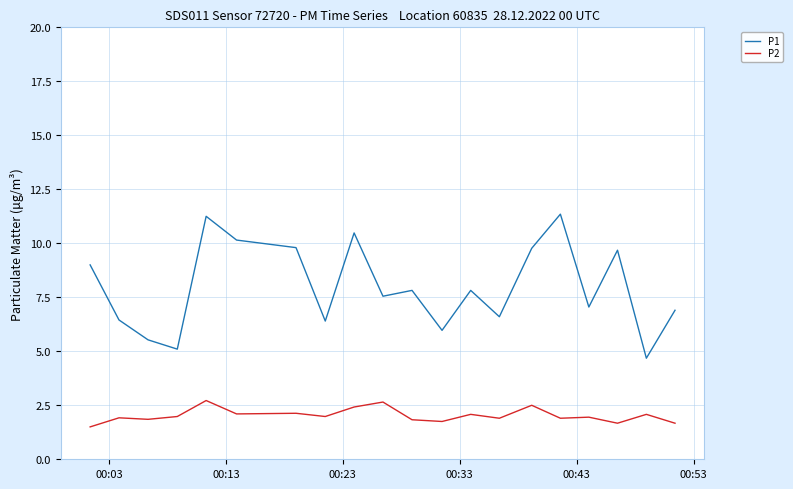

What is the minimum value for P2?

1.5